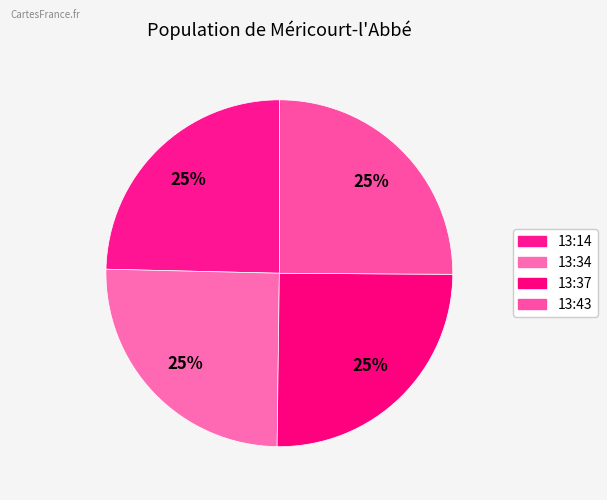

Does any single category account for the majority?

No